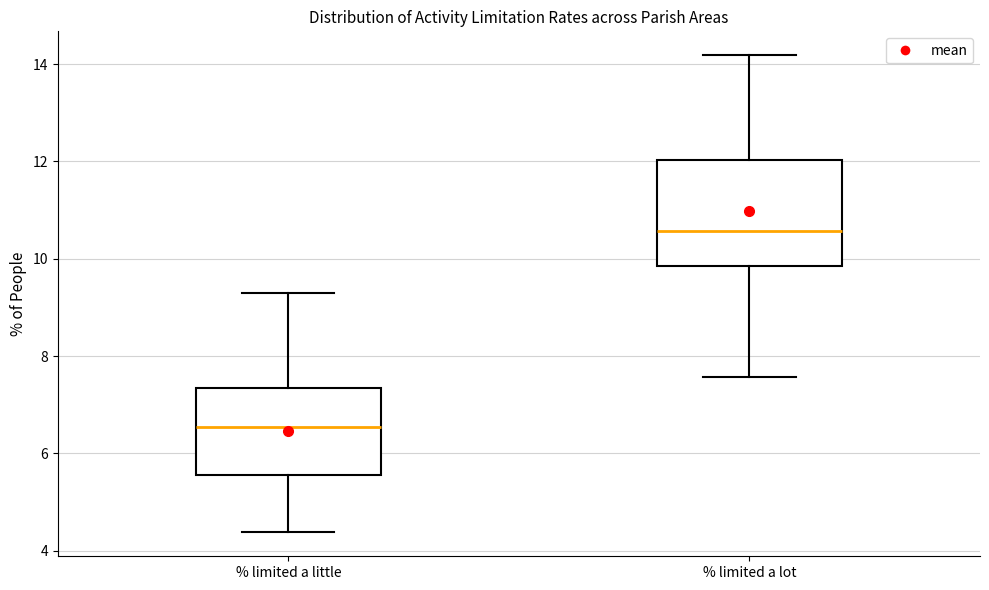

Reading left to right, read every box against the y-axis: the position of its median line, the range the box covers, and the ends of its whiskers. The values are not printed on the chart, so give them approximately, as read against the axis.

% limited a little: median 6.6, box 5.6 to 7.4, whiskers 4.4 to 9.2
% limited a lot: median 10.6, box 9.8 to 12.0, whiskers 7.6 to 14.2